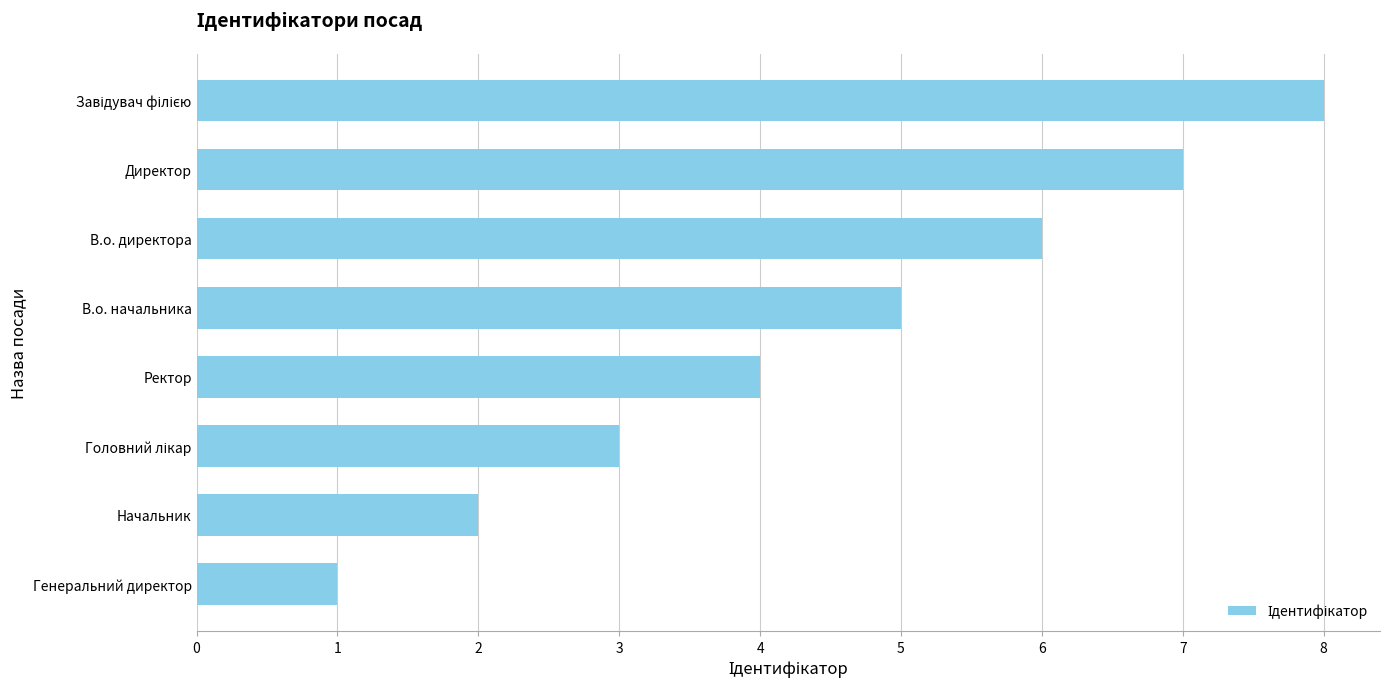

What value does the data have at В.о. директора?

6